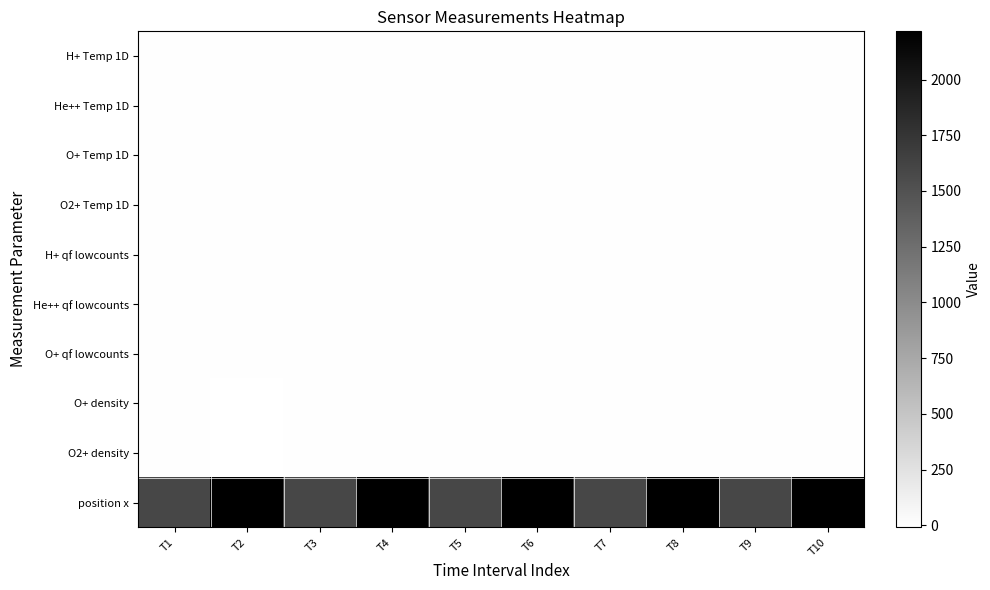

Count the number of data series in this chart.

10